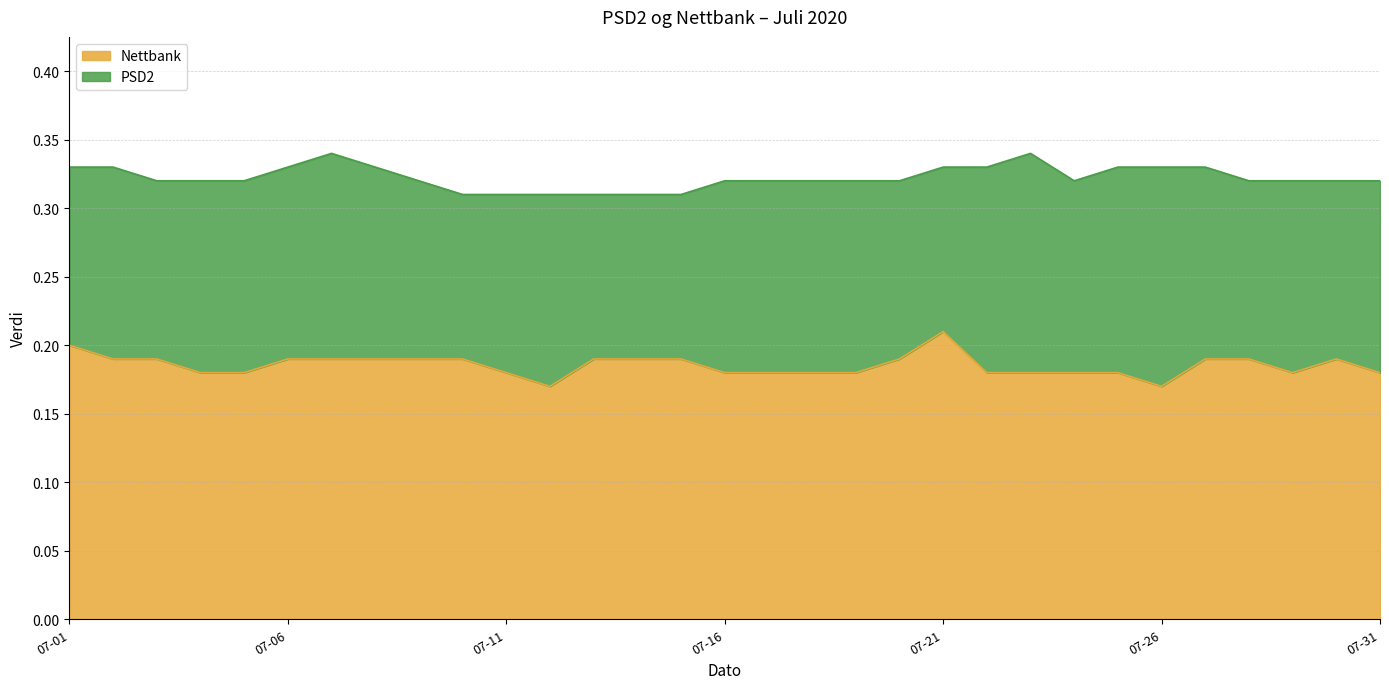

Where is PSD2 nearest to the value 0?

2020-07-10